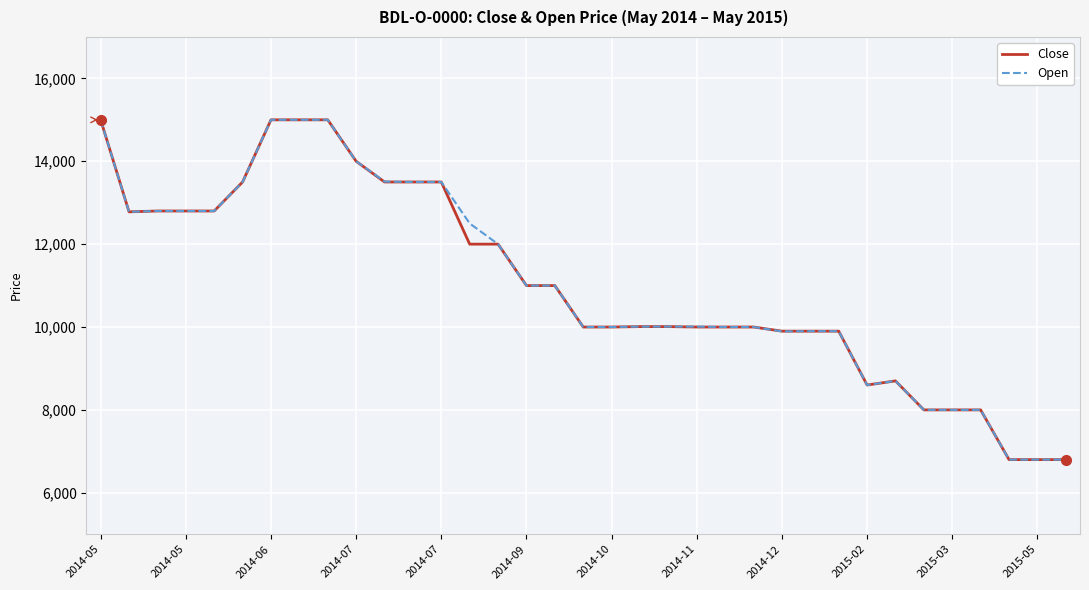

What is the highest value of the Open series?

15000